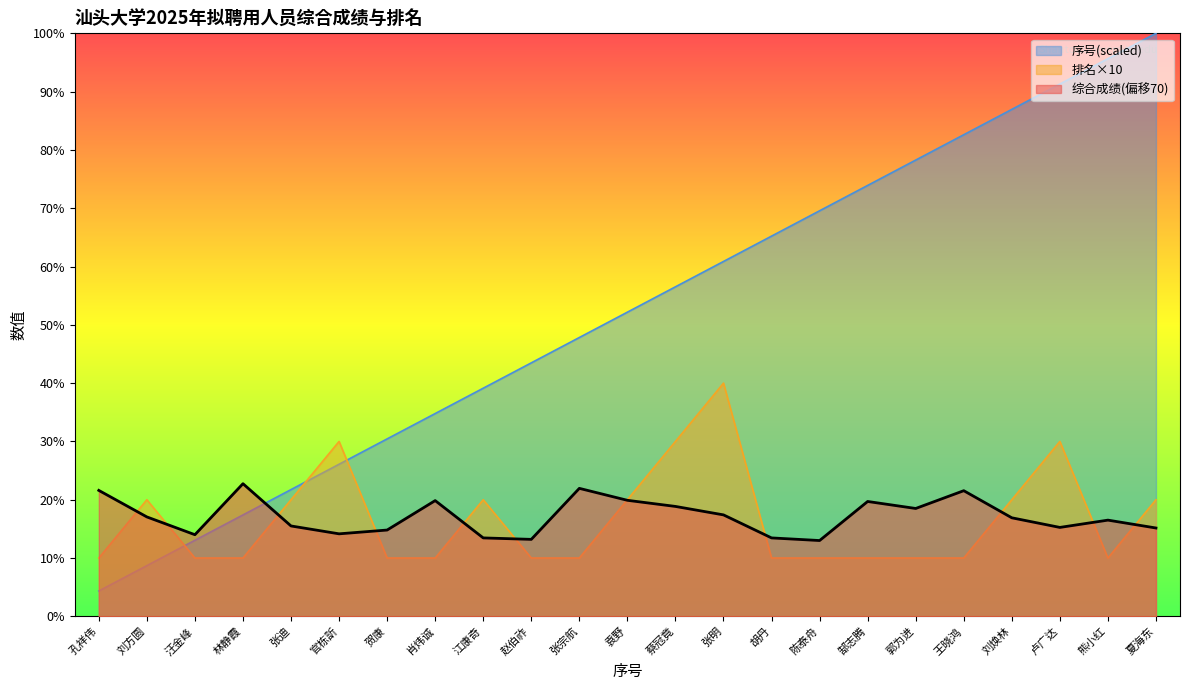

At which category does the chart reach its peak across all series?

夏海东